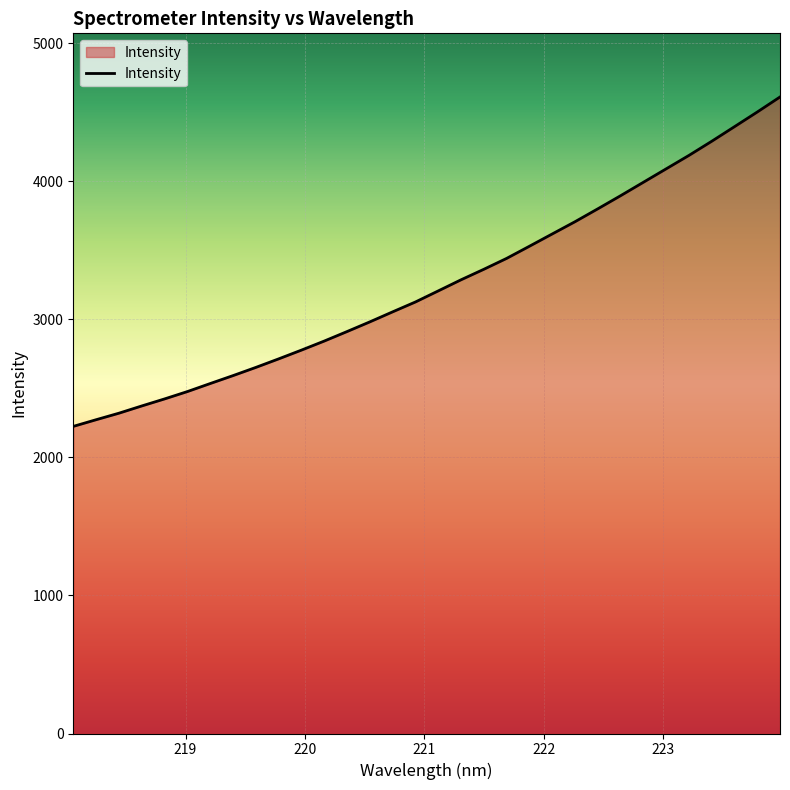

What is the difference between the maximum and minimum values?

2385.9